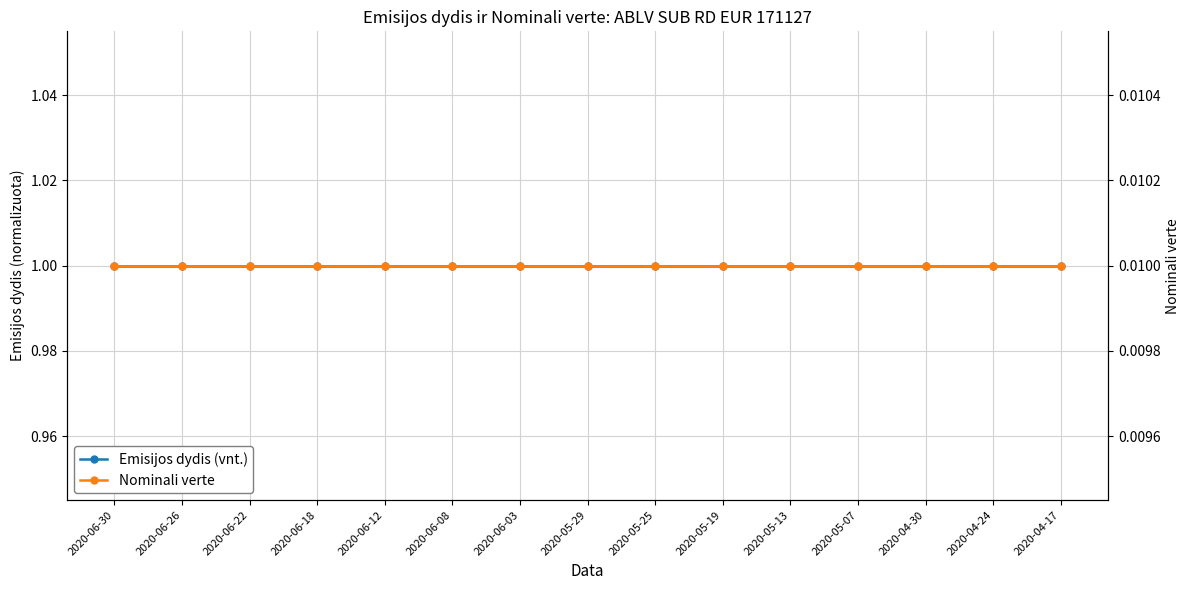

Which category has the highest value in the Emisijos dydis (vnt.) series?

2020-06-30